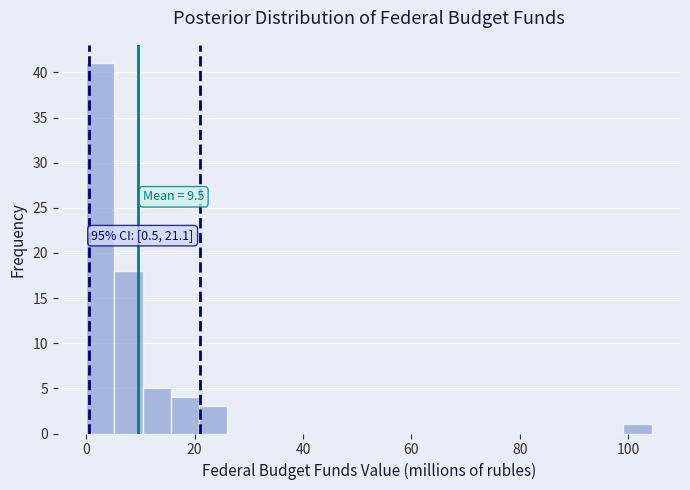

Read against the x-axis, roughly where is the centre of the tallest bar?

2